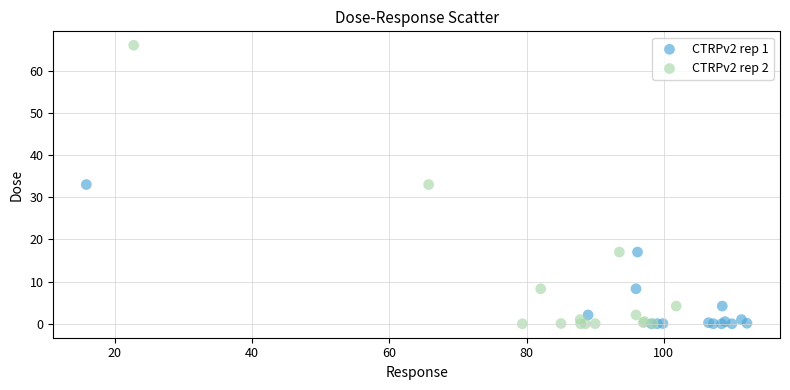

Which series reaches the maximum Y coordinate?

CTRPv2 rep 2